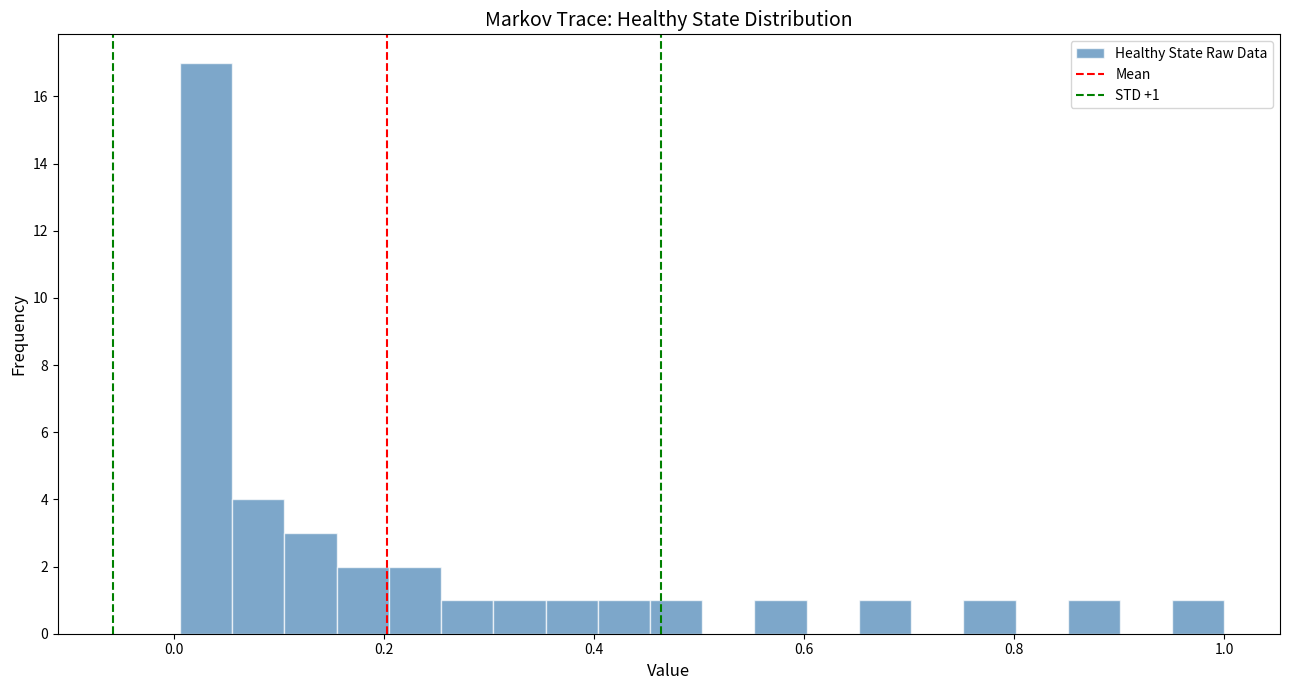

Read against the x-axis, roughly where is the centre of the tallest bar?

0.04